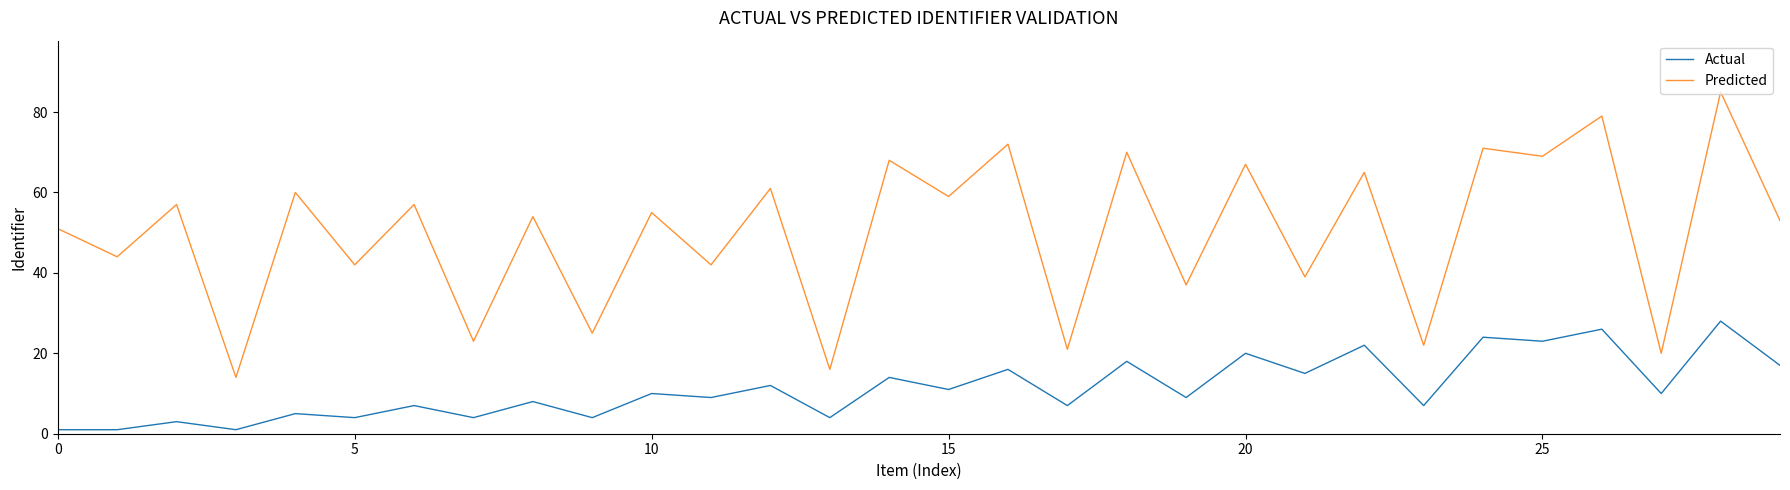

Which series has the largest range (max minus min)?

Predicted